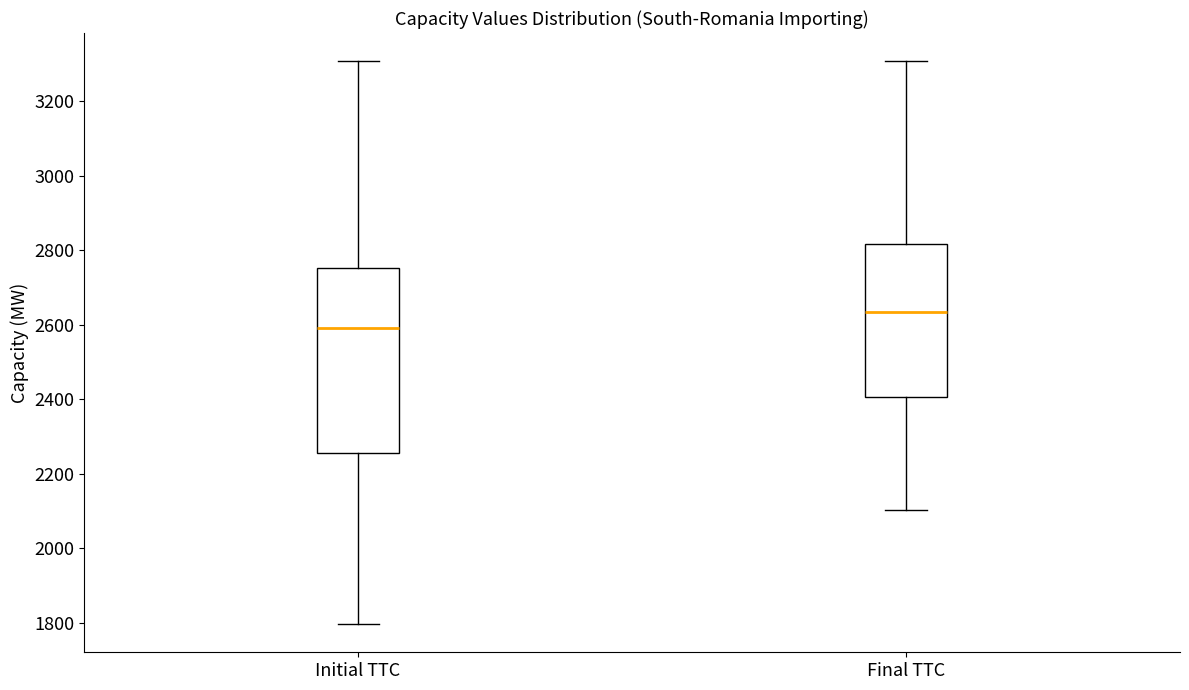

Which box has the highest median line?

Final TTC